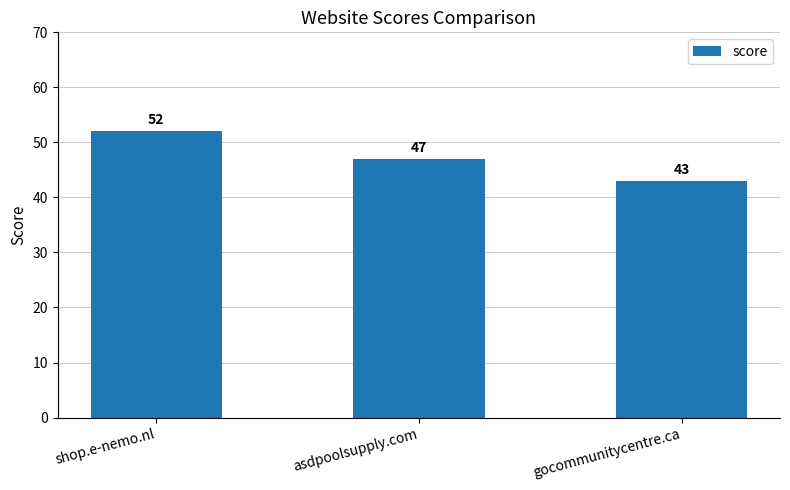

How many values are below 47?

1